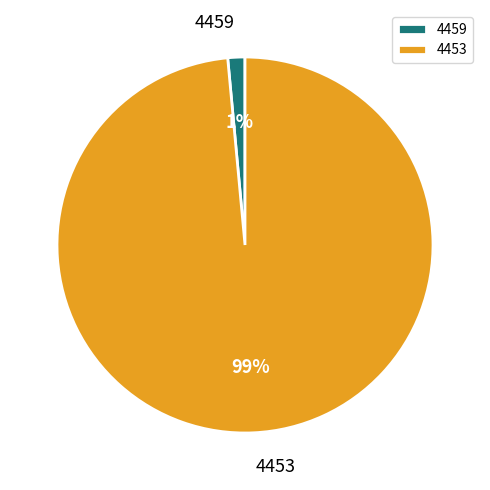

Between 4453 and 4459, which is larger?

4453